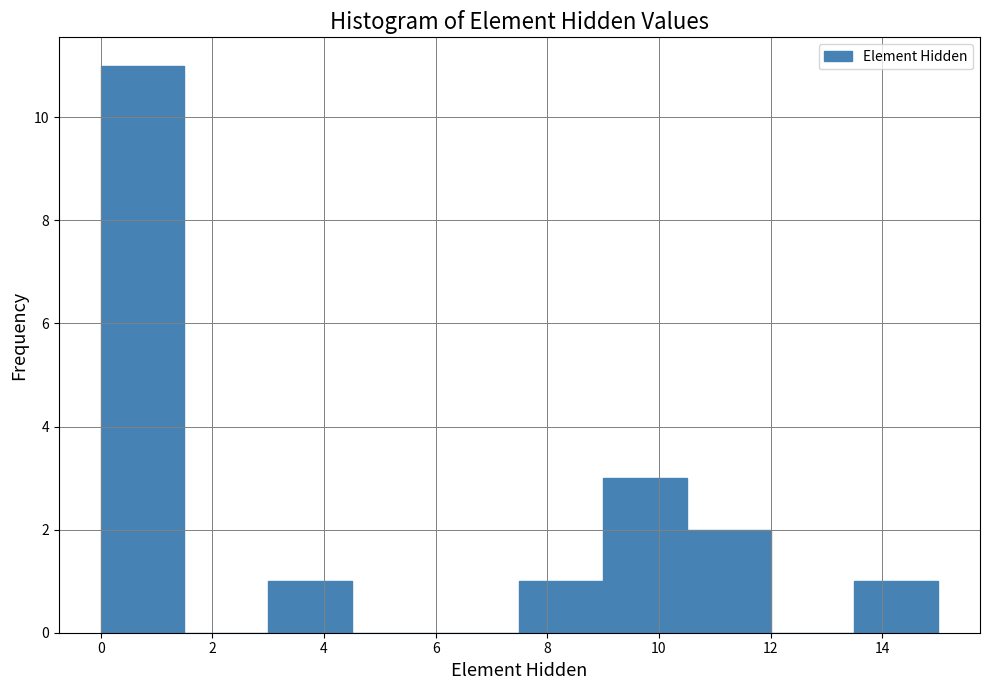

Over which range of the x-axis is the bar tallest?

0.0 to 1.5